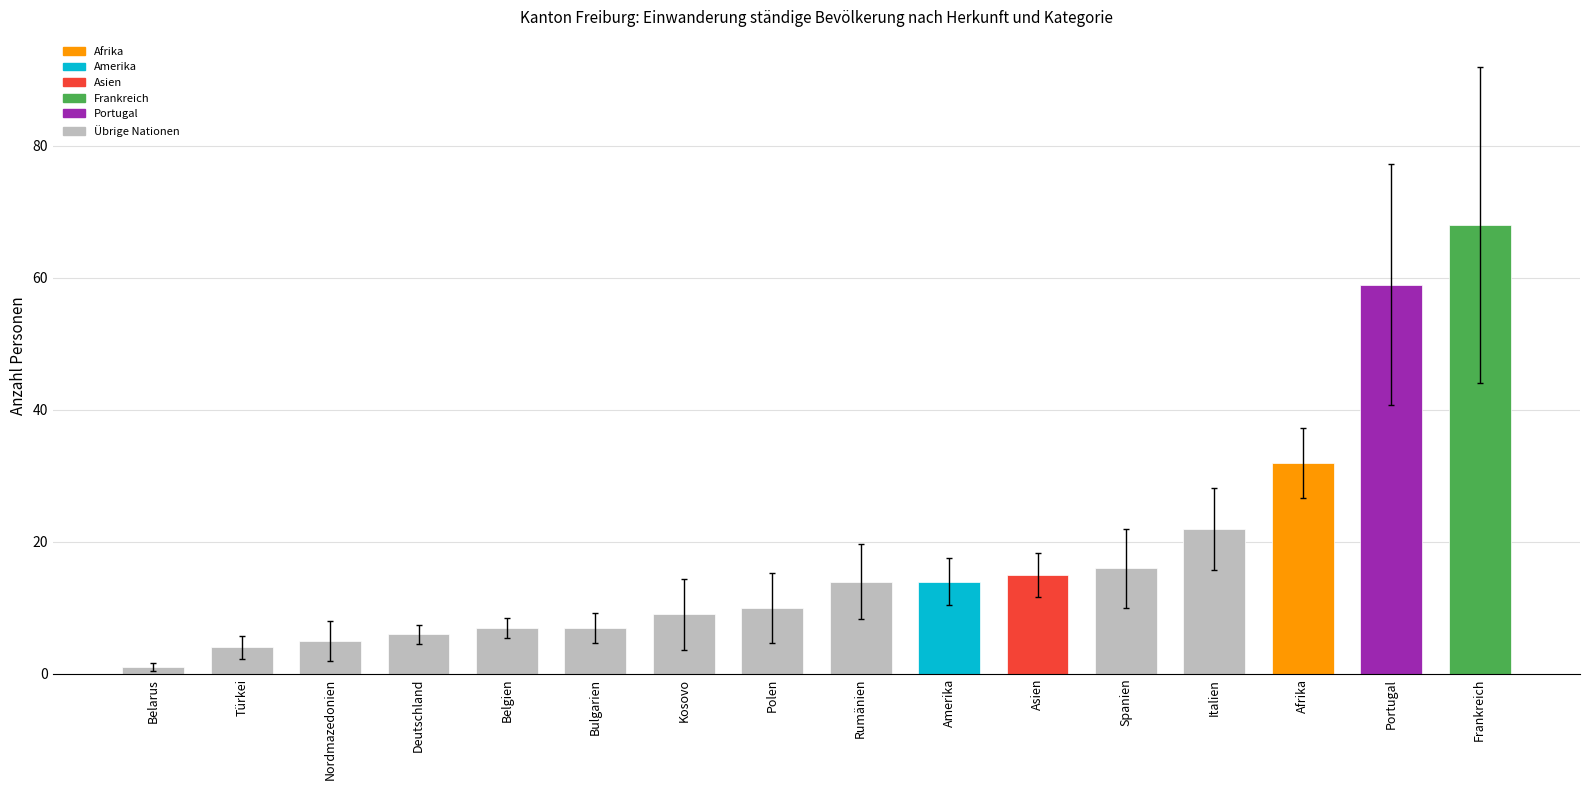

What is the minimum value shown in the chart?

1